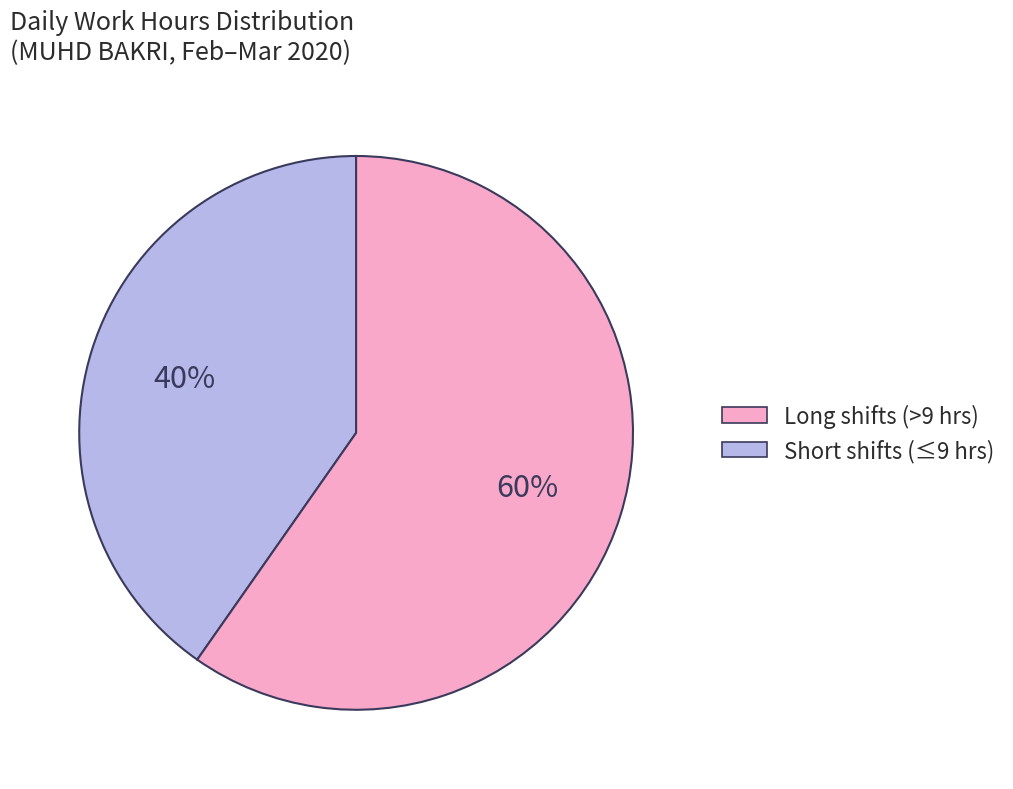

Is there a majority slice in this chart?

Yes